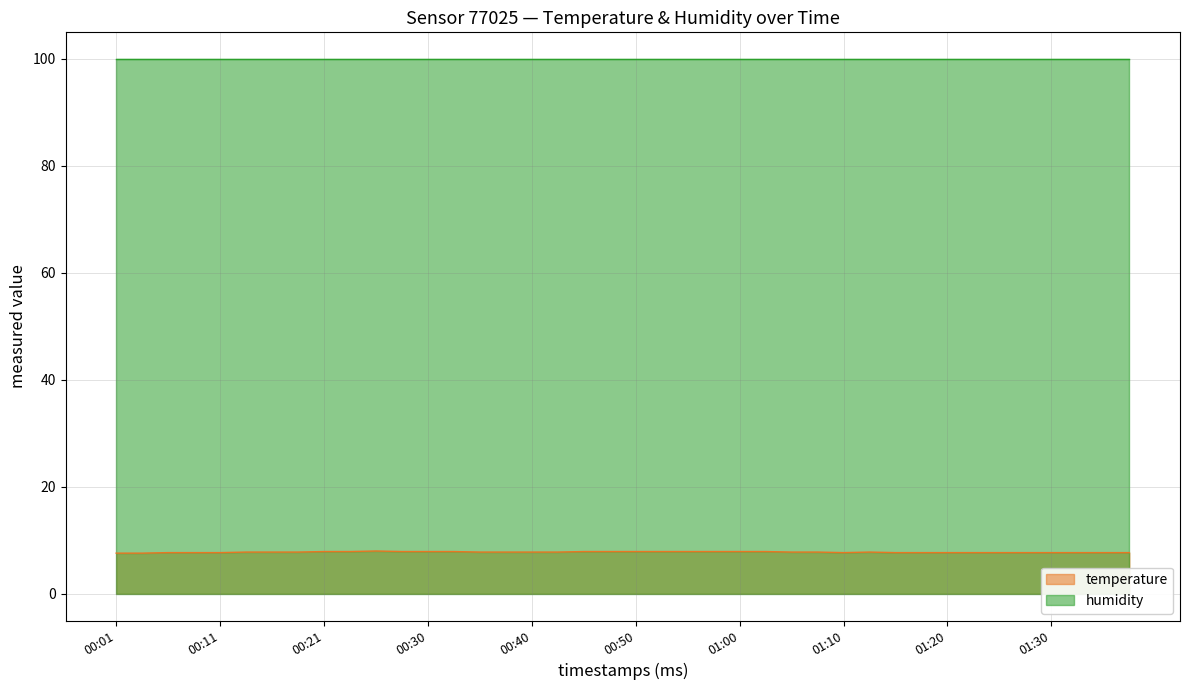

How many interior local peaks (higher than both neighbors) does the data have?

2